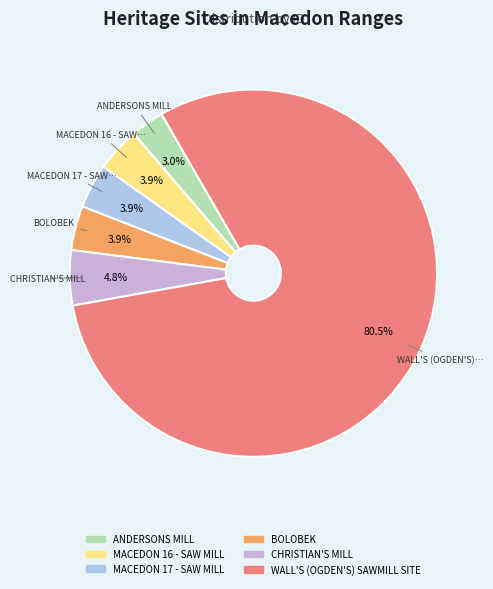

How many slices are in this pie chart?

6